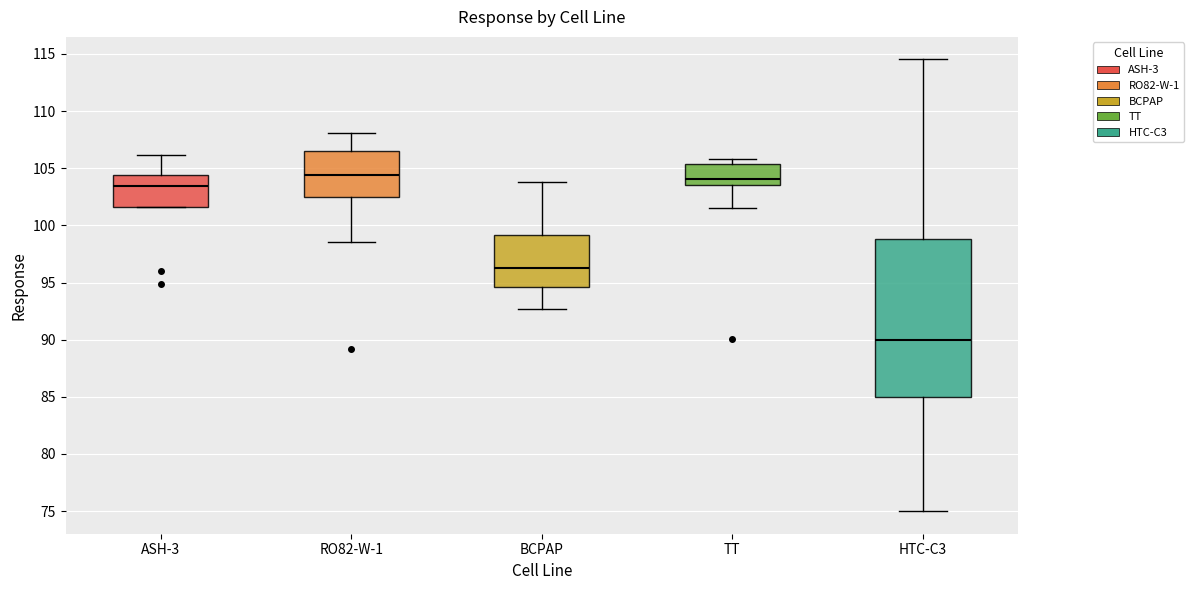

Reading left to right, transcribe this box plot: for each box, give where its median line is, the range the box spans, and where its two whiskers end, as read against the y-axis. The values are not printed on the chart, so give them approximately, as read against the axis.

ASH-3: median 103.5, box 101.5 to 104.5, whiskers 101.5 to 106.0
RO82-W-1: median 104.5, box 102.5 to 106.5, whiskers 98.5 to 108.0
BCPAP: median 96.5, box 94.5 to 99.0, whiskers 92.5 to 104.0
TT: median 104.0, box 103.5 to 105.5, whiskers 101.5 to 106.0
HTC-C3: median 90.0, box 85.0 to 99.0, whiskers 75.0 to 114.5